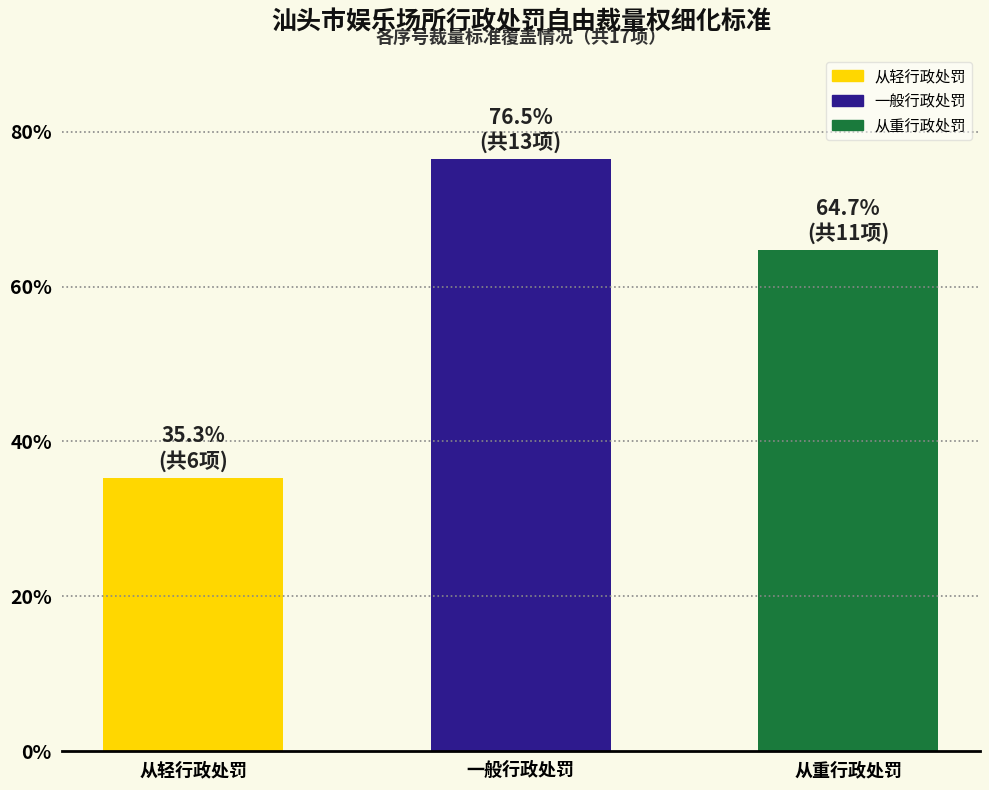

How many bars are there in total?

3